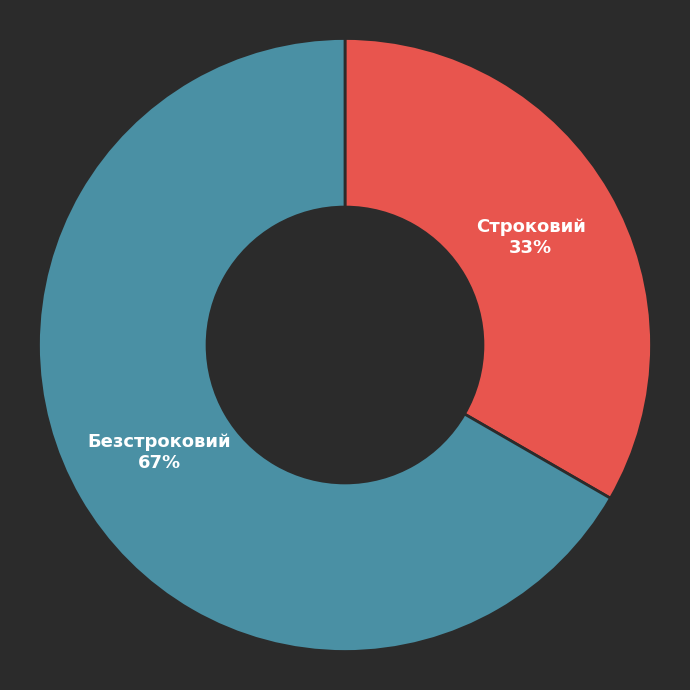

To the nearest percent, what portion does Безстроковий represent?

67%